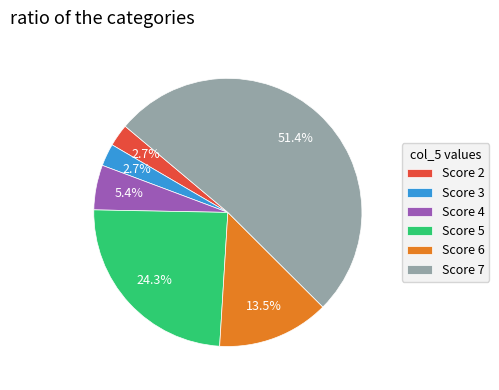

Between Score 2 and Score 4, which is larger?

Score 4